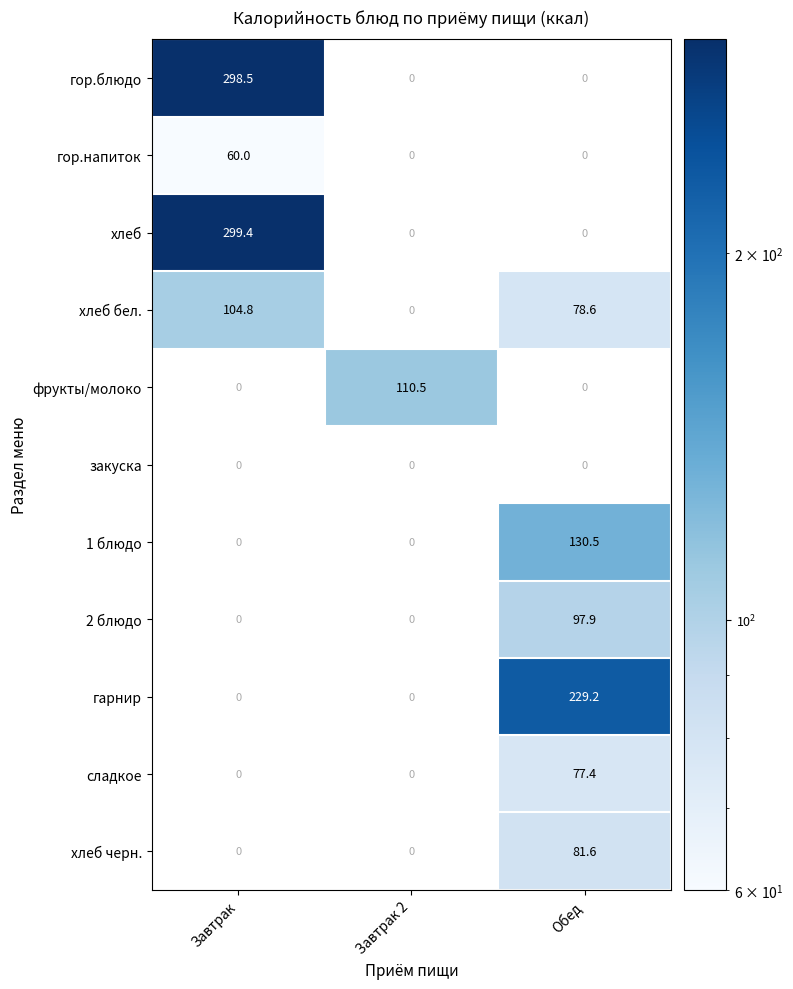

At which label is хлеб бел. closest to 52?

Обед